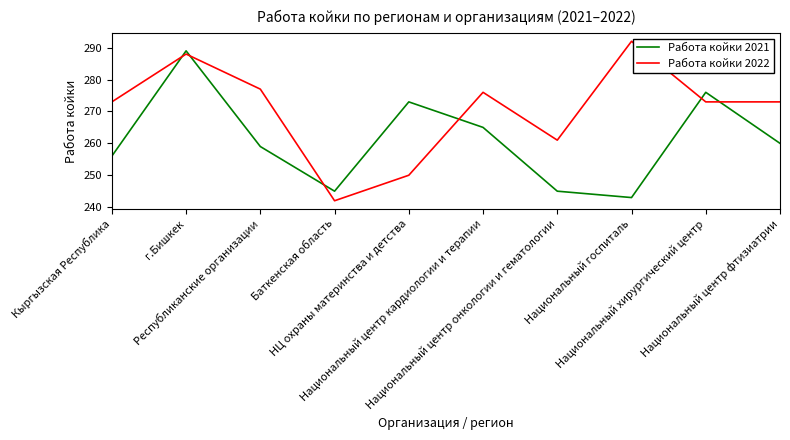

Which series has the widest spread of values?

Работа койки 2022